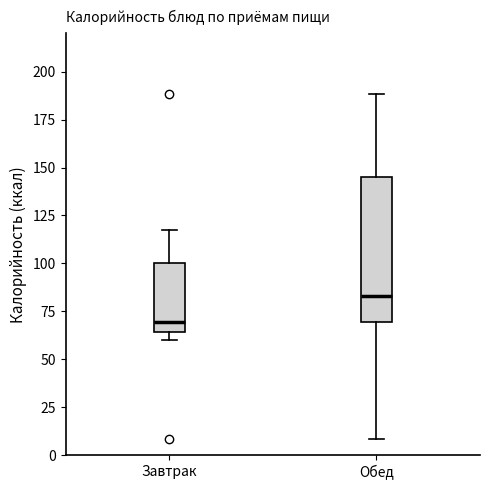

Reading left to right, read every box against the y-axis: the position of its median line, the range the box covers, and the ends of its whiskers. The values are not printed on the chart, so give them approximately, as read against the axis.

Завтрак: median 70, box 65 to 100, whiskers 60 to 120
Обед: median 85, box 70 to 145, whiskers 10 to 190